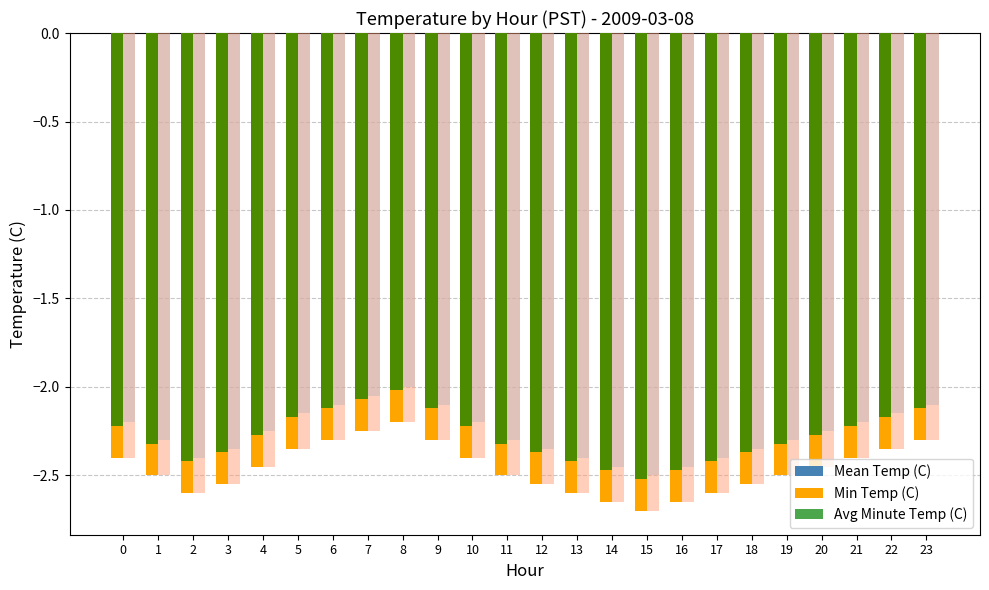

At which category is the sum across all series the highest?

8